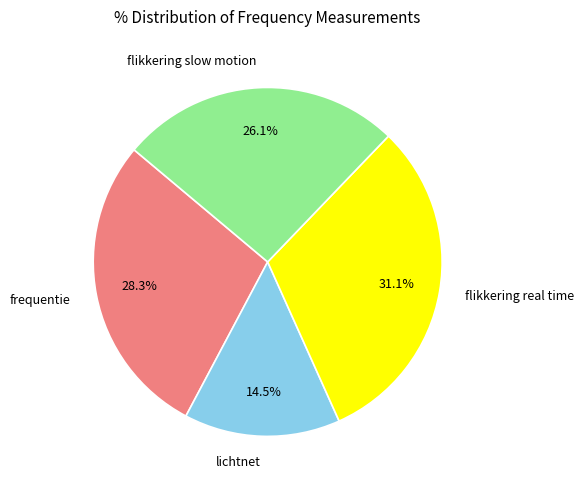

The lichtnet slice represents 22% of the pie. True or false?

False